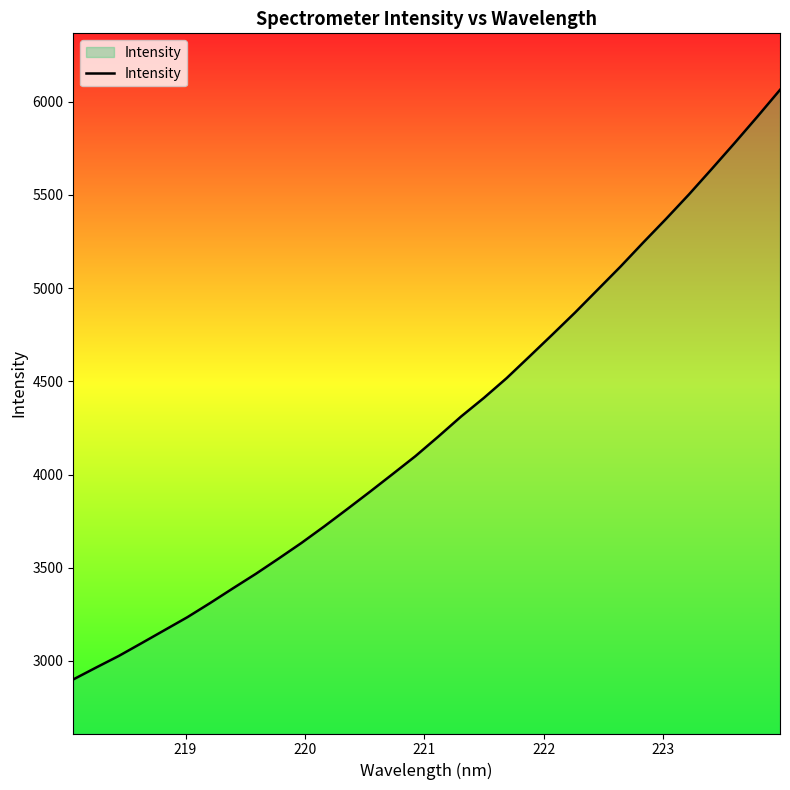

What is the minimum value shown in the chart?

2900.9